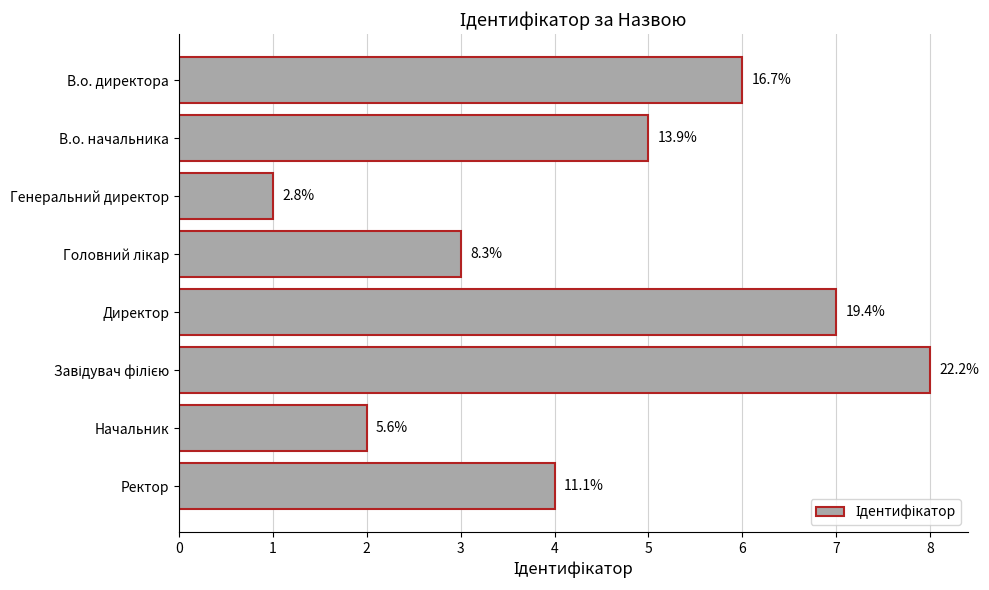

What is the minimum value shown in the chart?

1